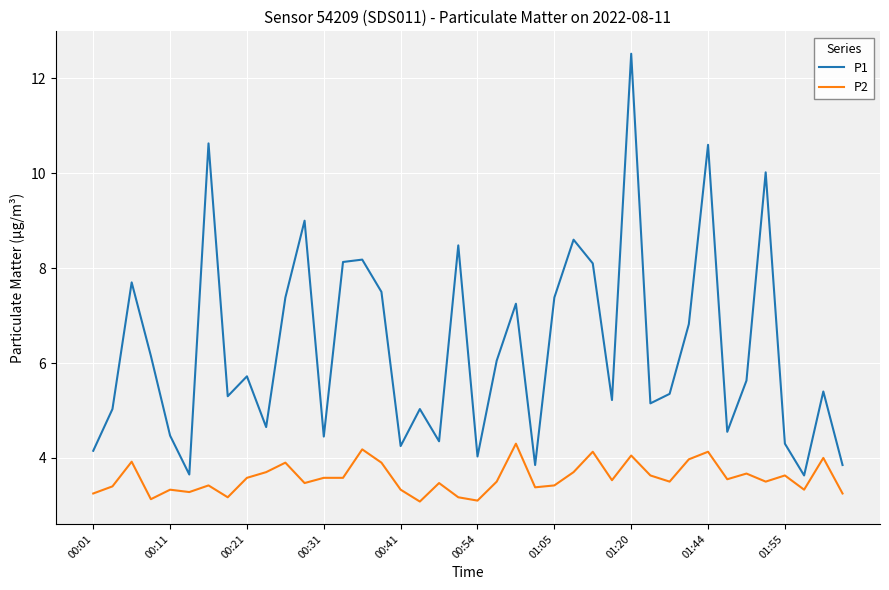

What is the difference between the maximum and minimum values in the P2 series?

1.2